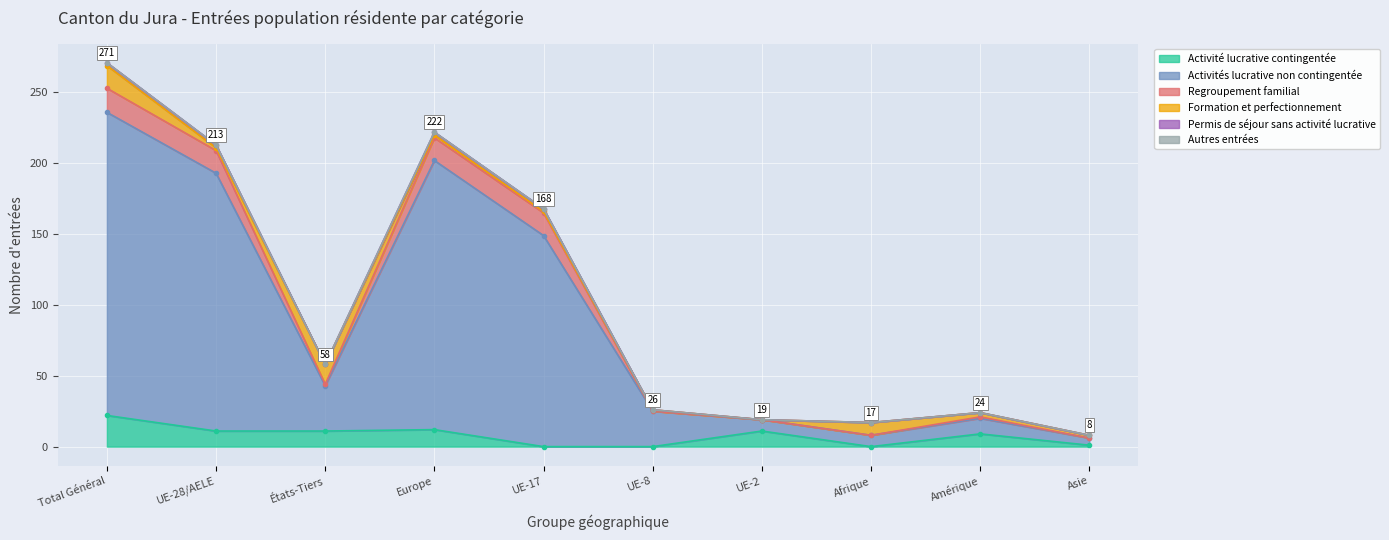

How many Permis de séjour sans activité lucrative values are between 0 and 2?

10